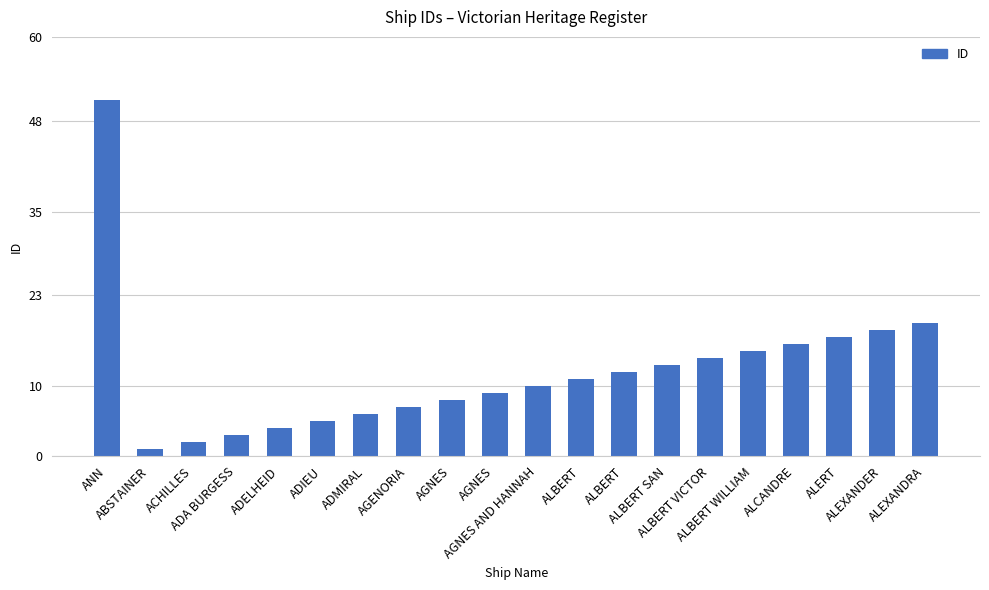

How many categories are shown in the chart?

20